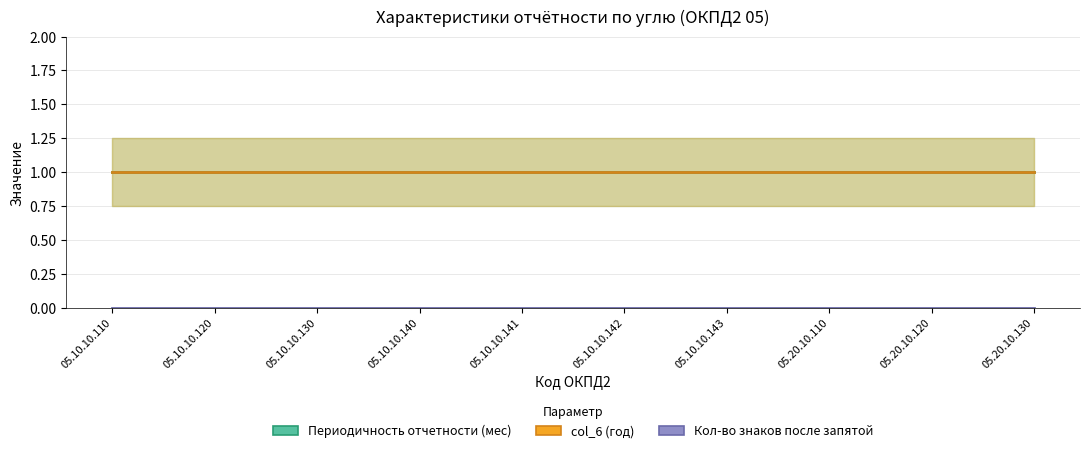

What is the spread (max minus min) of values at 05.10.10.120?

1